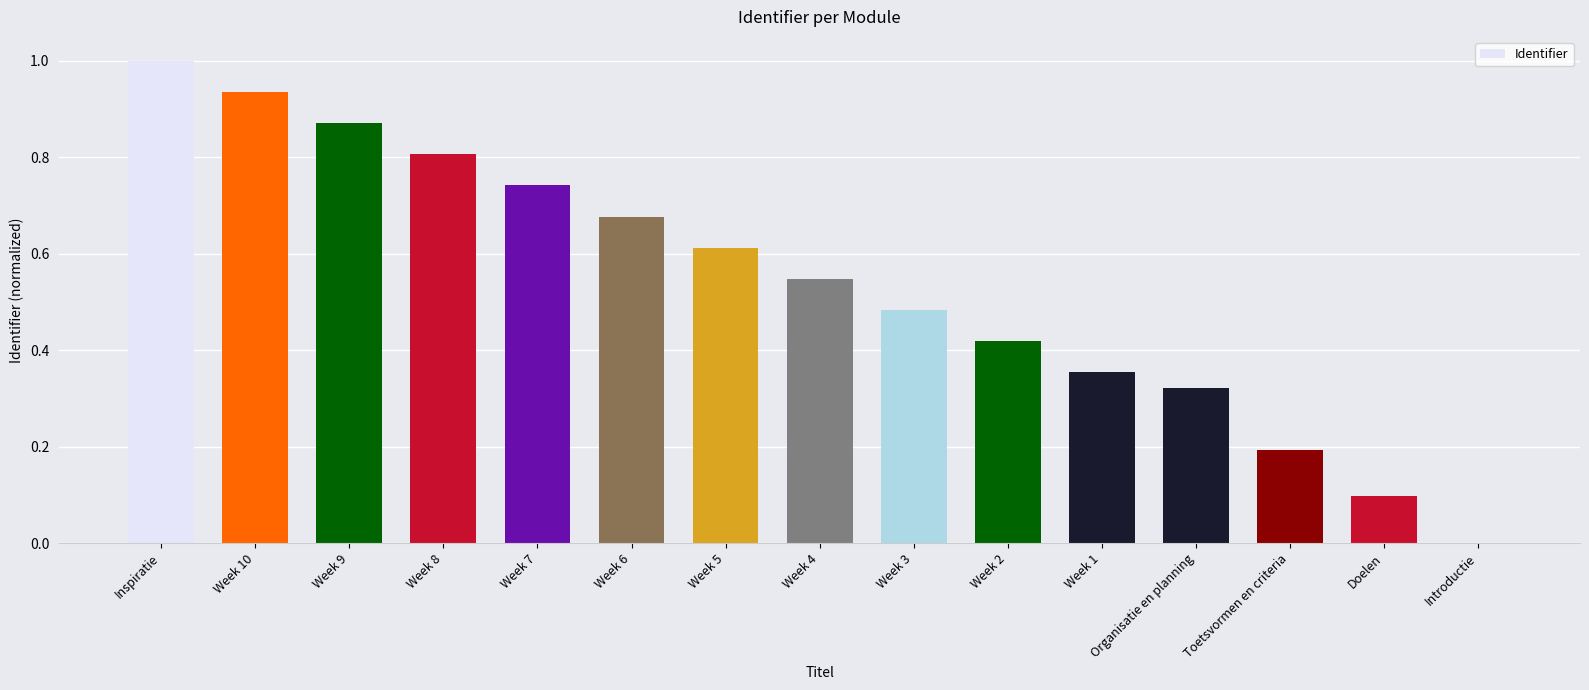

What is the difference between the values at Week 2 and Week 3?

0.1